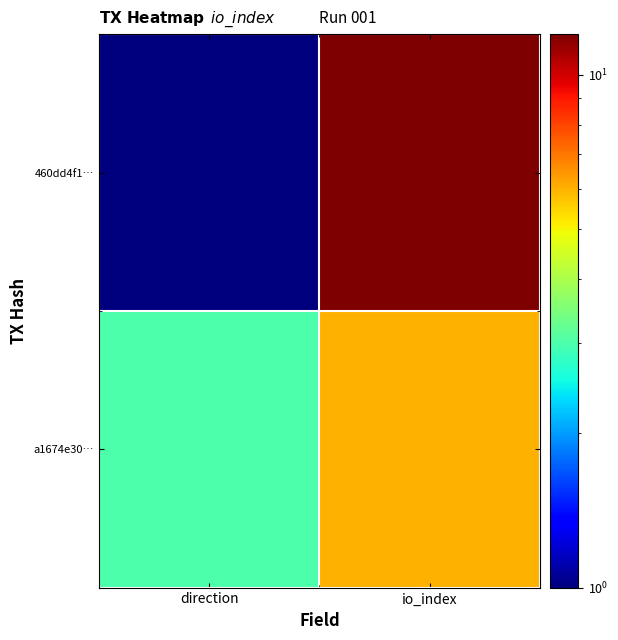

Reading left to right, what are all the values shown in this chart?

460dd4f1…: direction=1	io_index=12
a1674e30…: direction=3	io_index=6